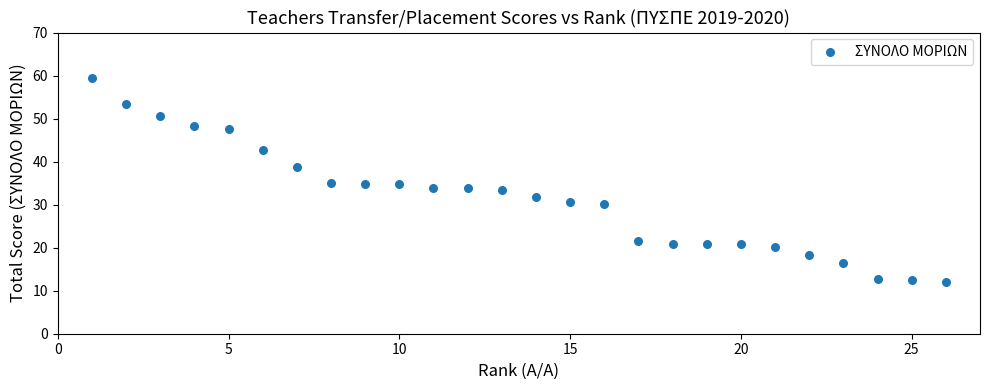

What is the range of Y values (max minus min)?

47.3